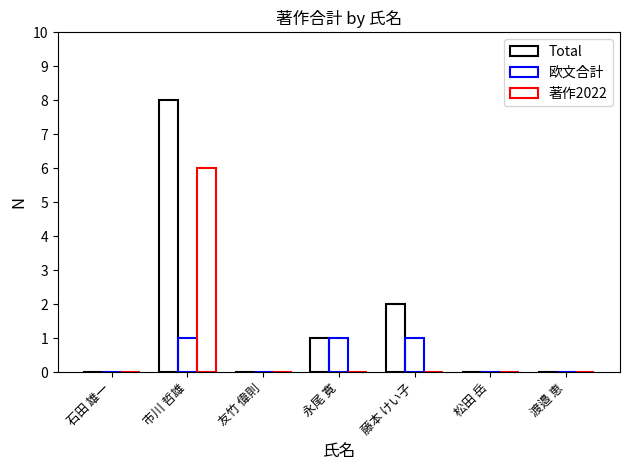

Reading left to right, what are all the values shown in this chart?

Total: 0	8	0	1	2	0	0
欧文合計: 0	1	0	1	1	0	0
著作2022: 0	6	0	0	0	0	0